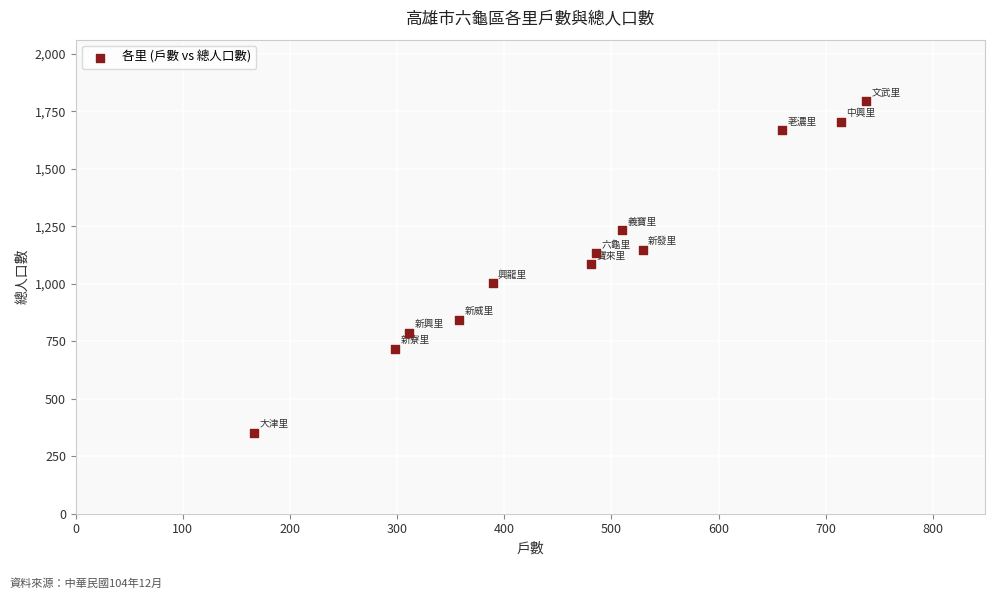

What is the range of Y values (max minus min)?

1442